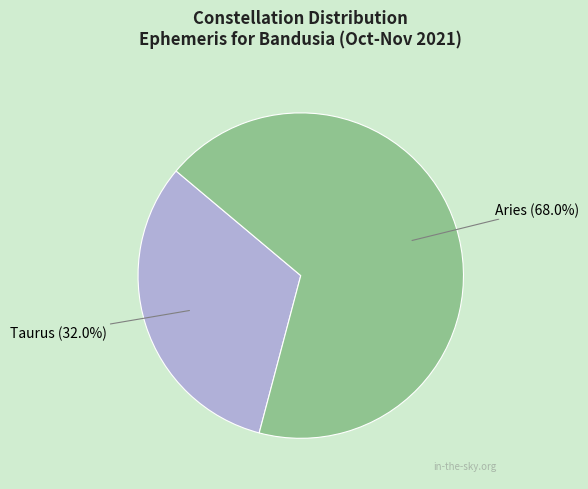

Does any single category account for the majority?

Yes